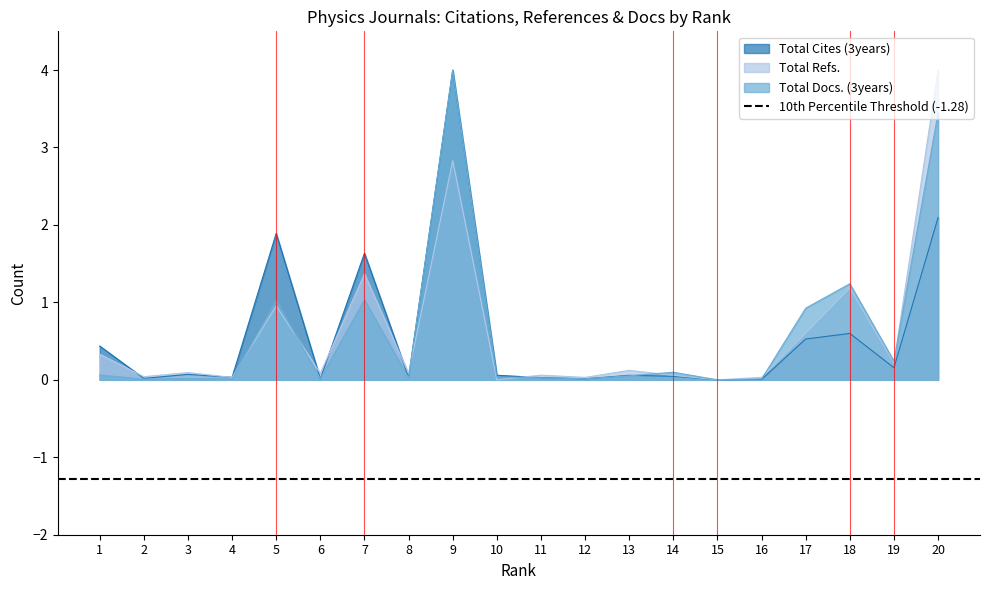

Between 19 and 14, which is larger?

19